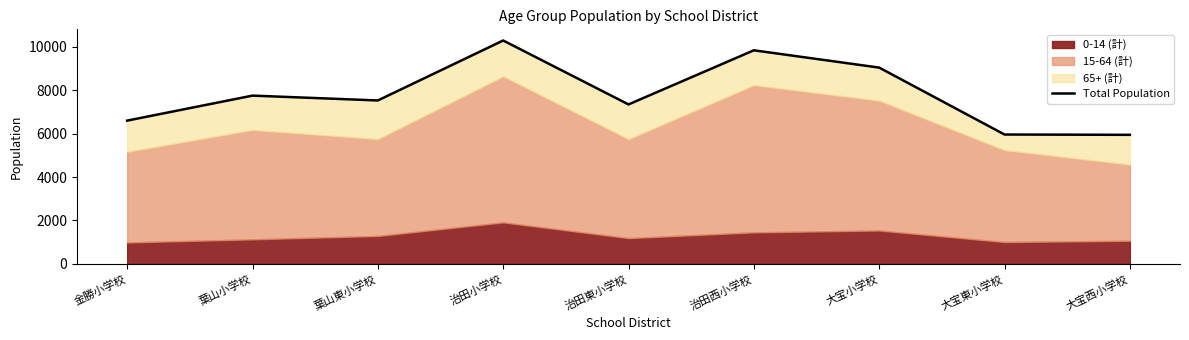

Read the value at 治田西小学校, to the nearest 10.

9840